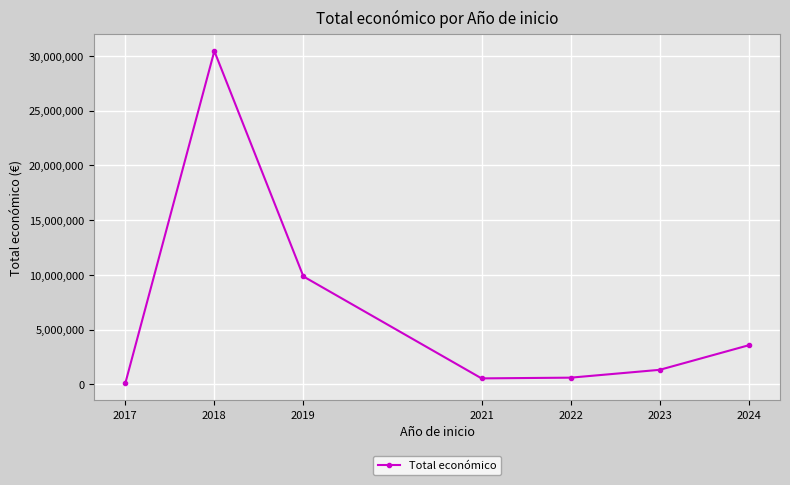

What is the change in value from 2017 to 2018?

+30381702